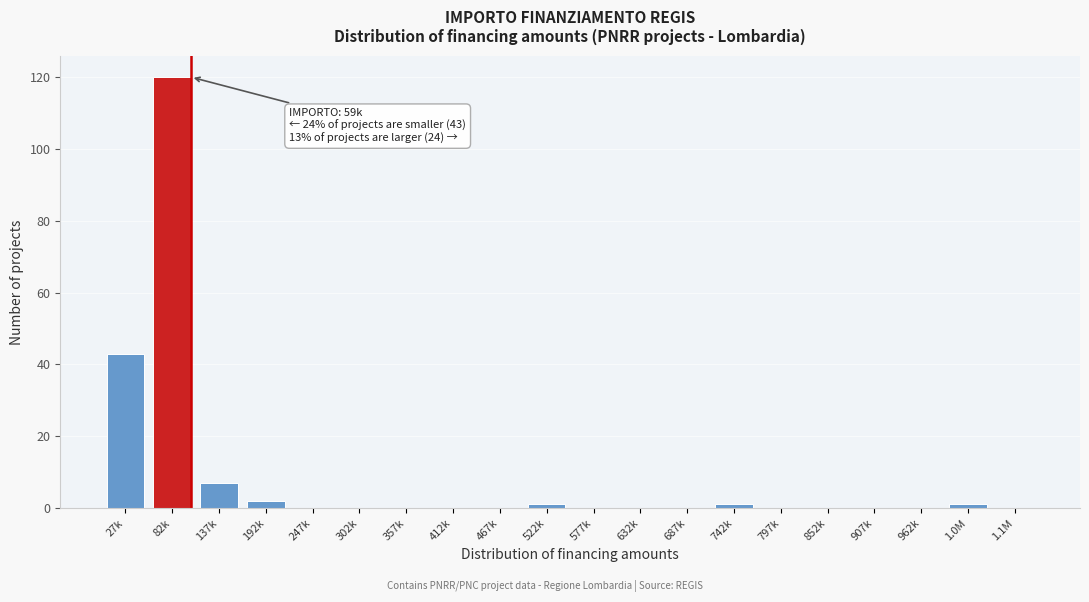

Reading left to right, extract all data points from this chart.

27k=43	82k=120	137k=7	192k=2	247k=0	302k=0	357k=0	412k=0	467k=0	522k=1	577k=0	632k=0	687k=0	742k=1	797k=0	852k=0	907k=0	962k=0	1.0M=1	1.1M=0